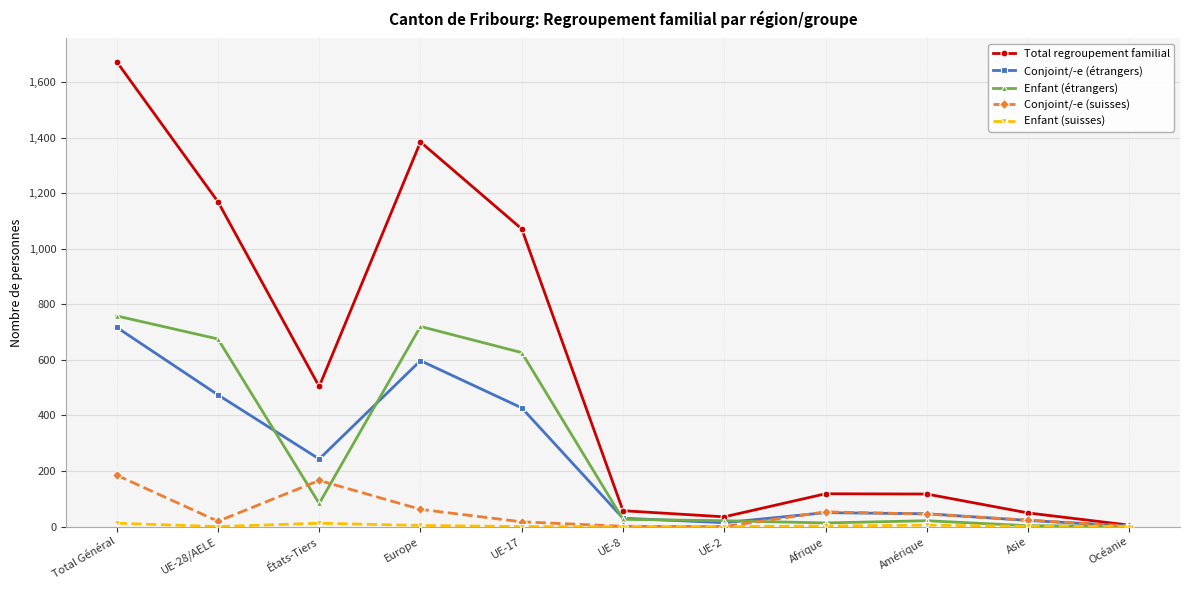

Which category has the lowest value in the Total regroupement familial series?

Océanie